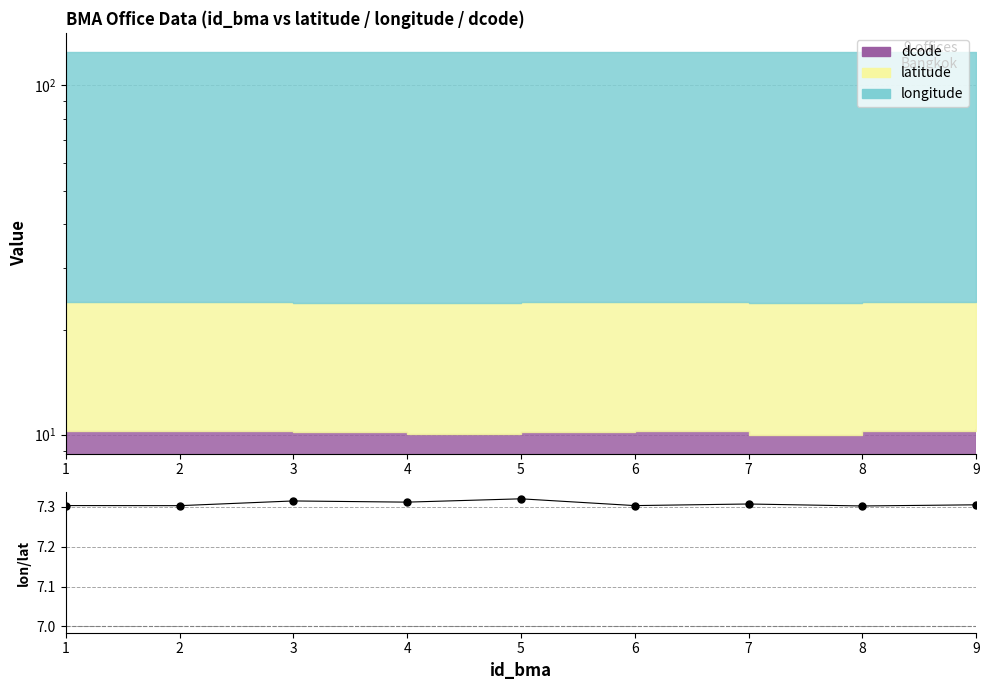

What is the minimum value shown in the chart?

7.3